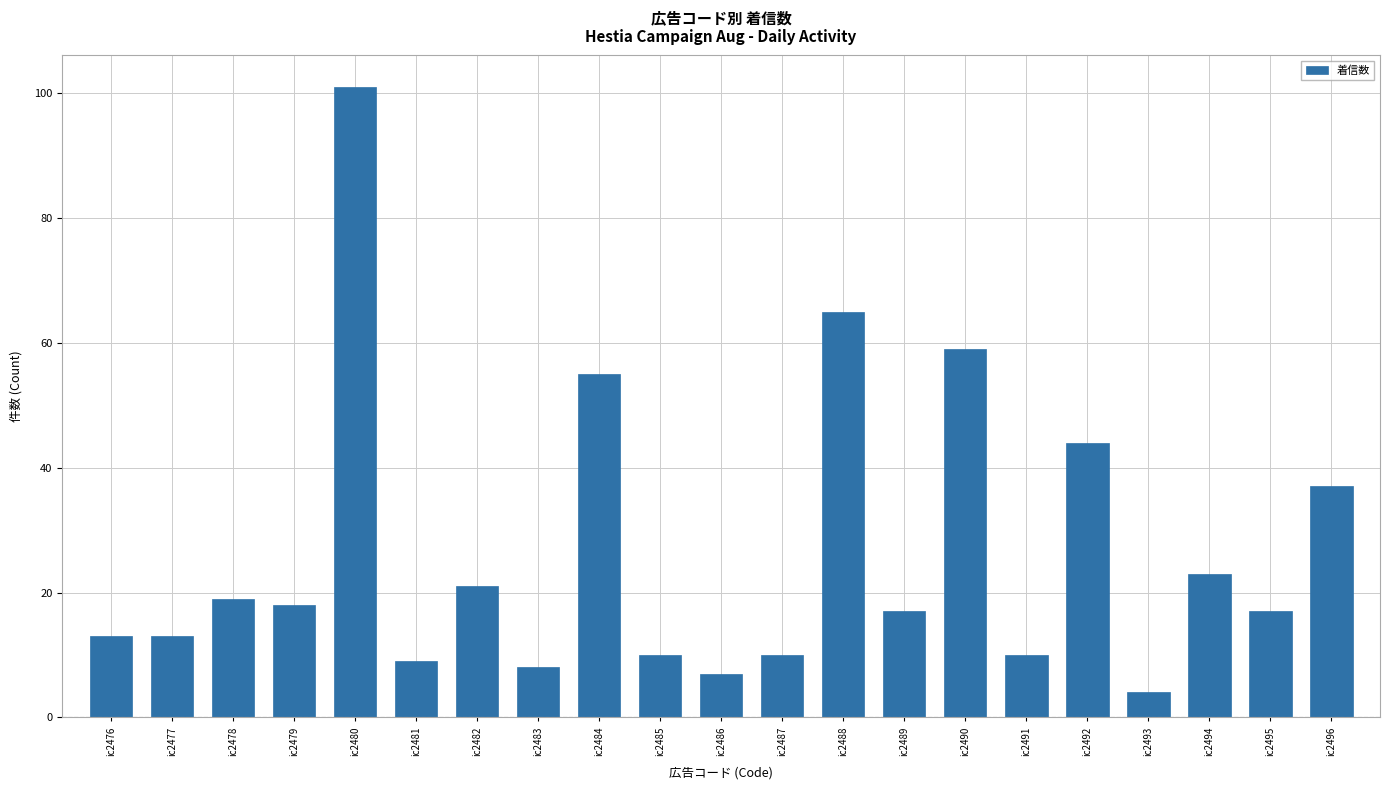

What is the difference between the maximum and minimum values?

97